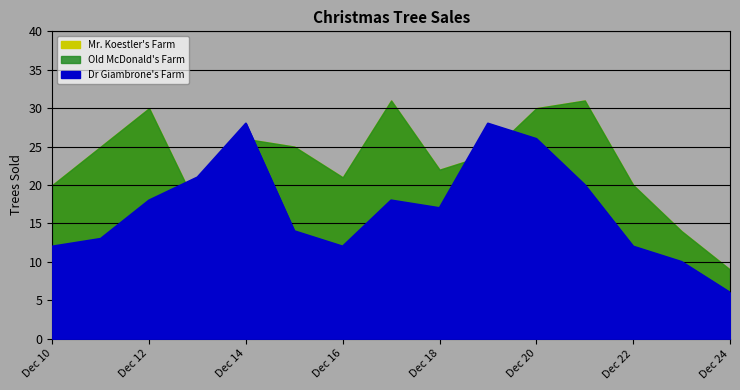

How many categories are shown in the chart?

15